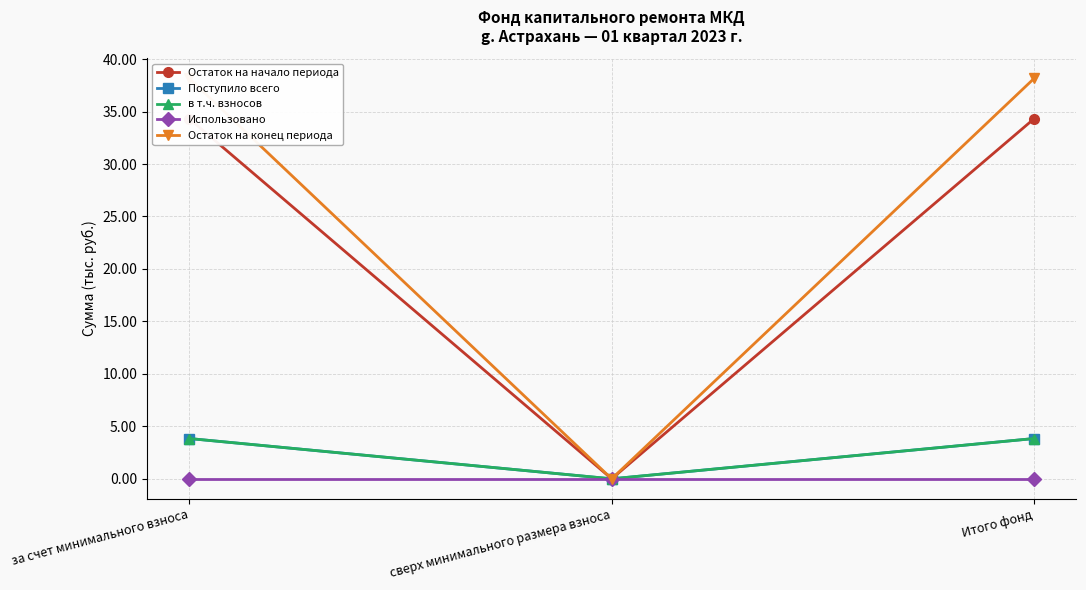

True or false: Остаток на начало периода has a value of 34.3 at за счет минимального взноса.

True